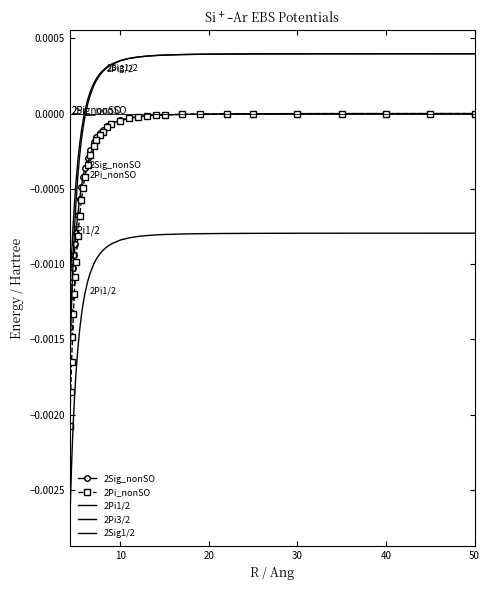

At how many categories does at least one series exceed 0?

24